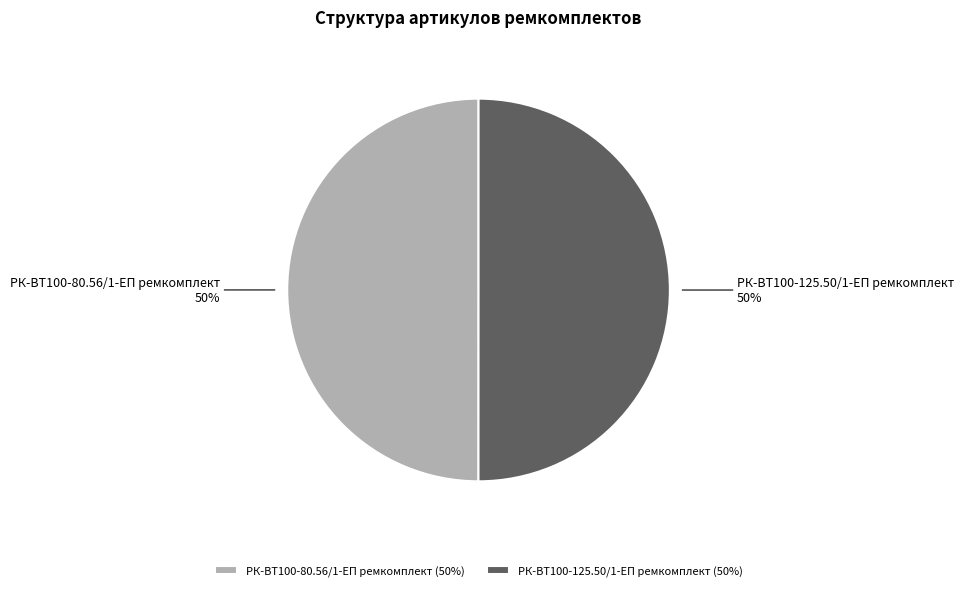

Is it true that РК-ВТ100-80.56/1-ЕП ремкомплект is 50% of the pie?

True